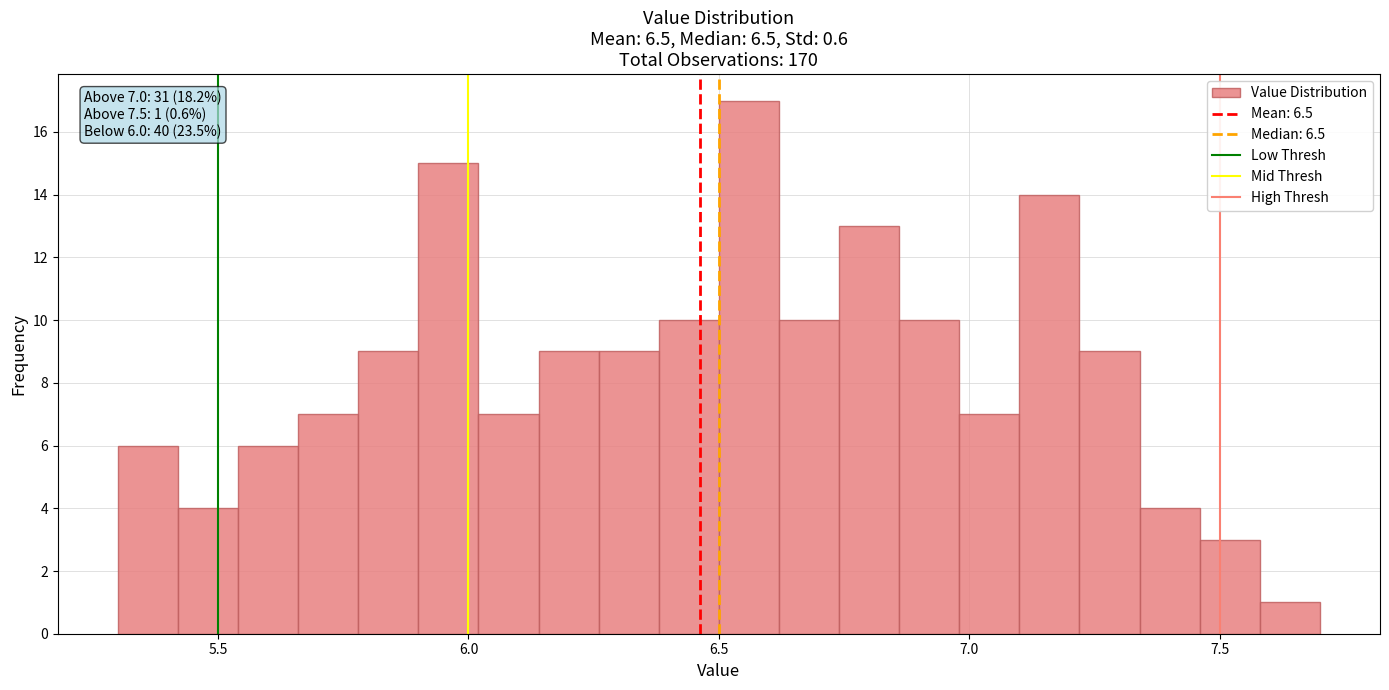

Read against the x-axis, roughly where is the centre of the tallest bar?

6.55